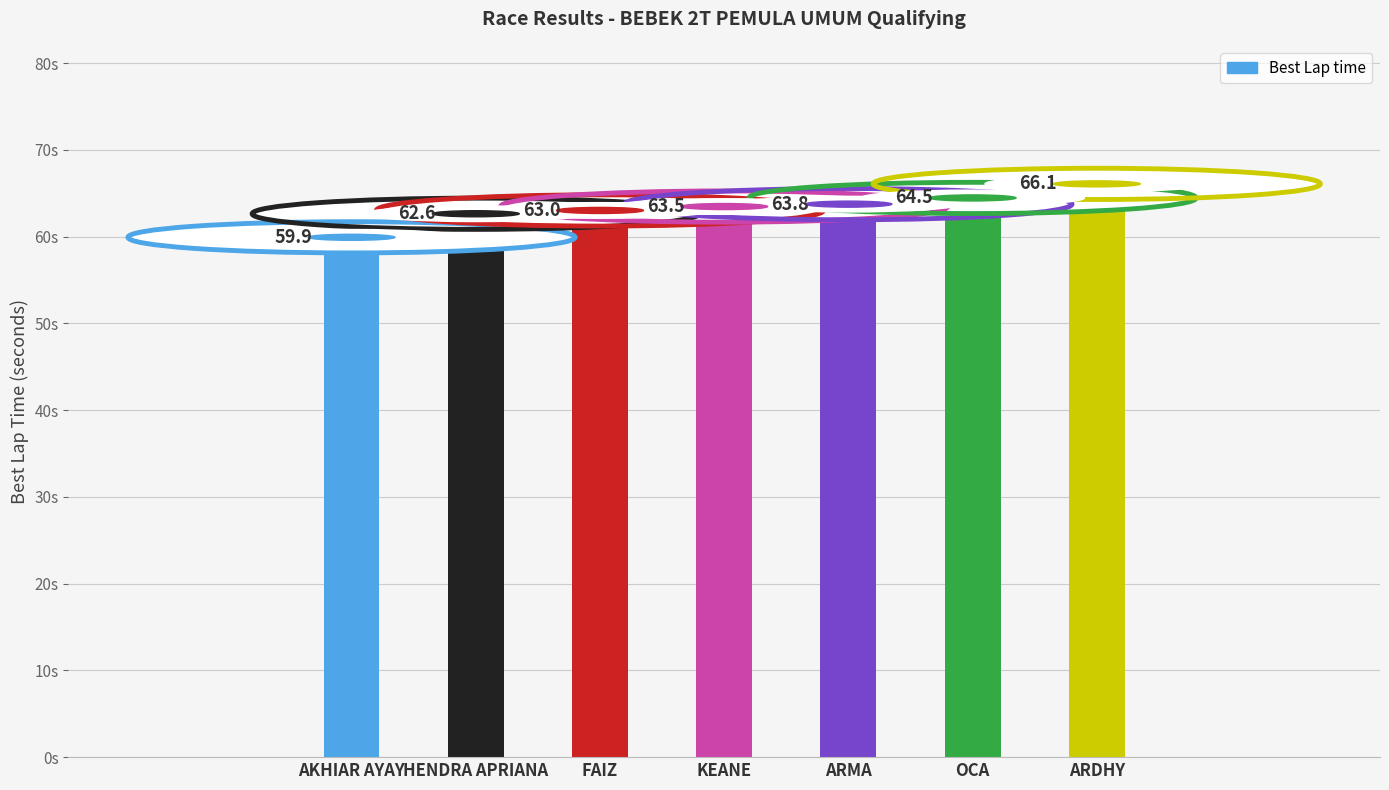

Reading left to right, extract all data points from this chart.

AKHIAR AYAY=59.9	HENDRA APRIANA=62.6	FAIZ=63.0	KEANE=63.5	ARMA=63.8	OCA=64.5	ARDHY=66.1